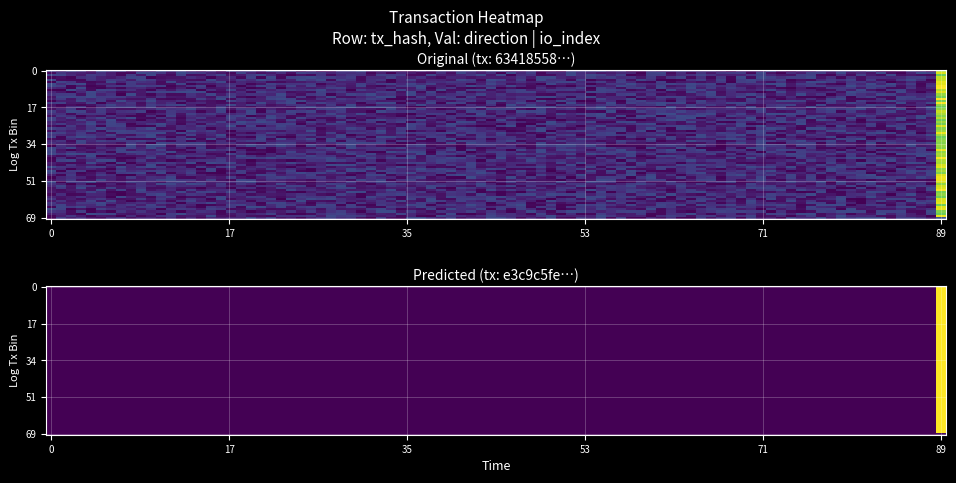

Between -1 and 1, which is larger?

1